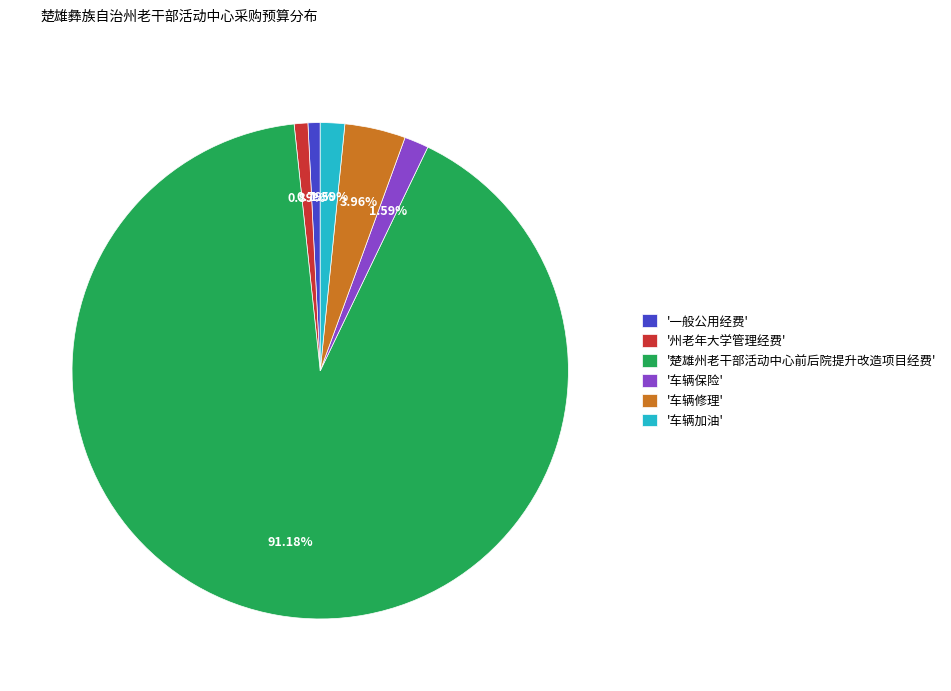

Is '楚雄州老干部活动中心前后院提升改造项目经费' the majority of the pie?

Yes